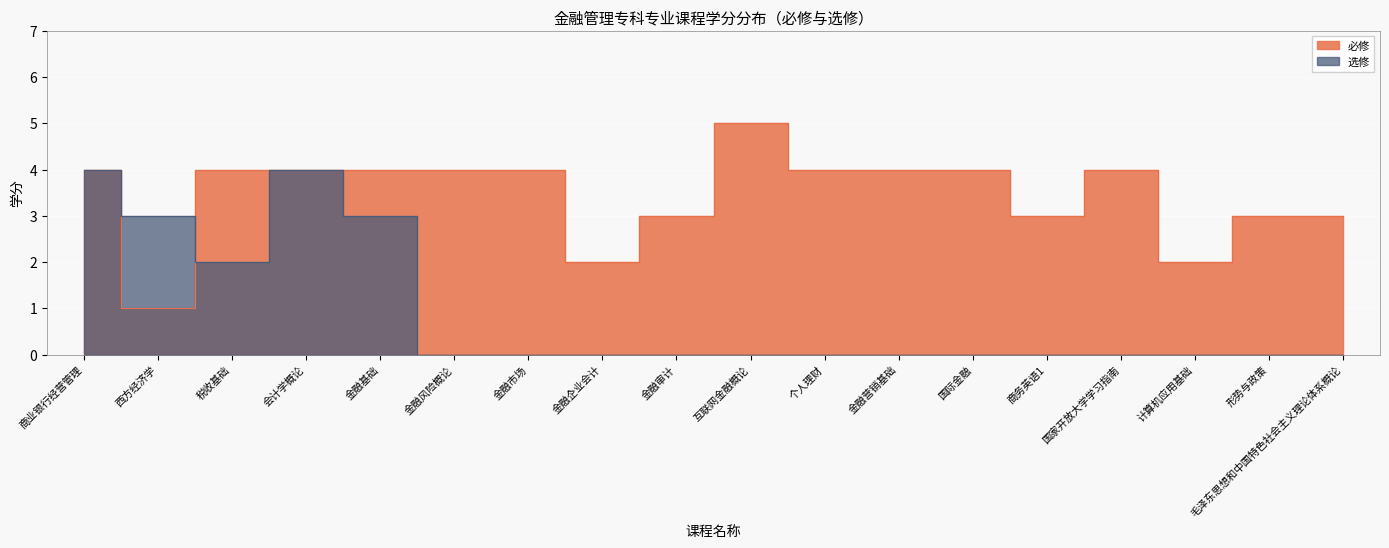

What is the spread (max minus min) of values at 国家开放大学学习指南?

4